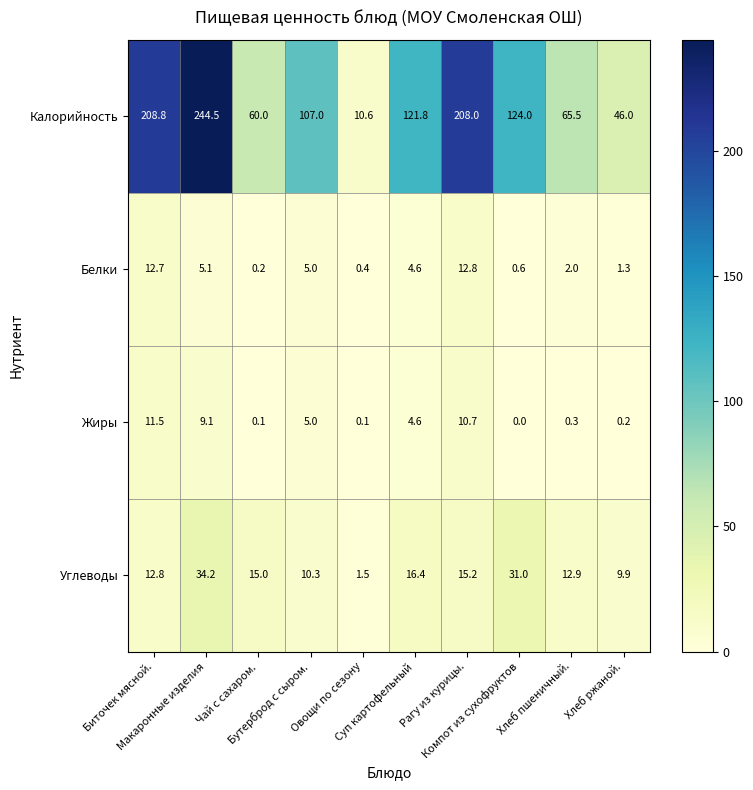

What is the maximum value for Углеводы?

34.2